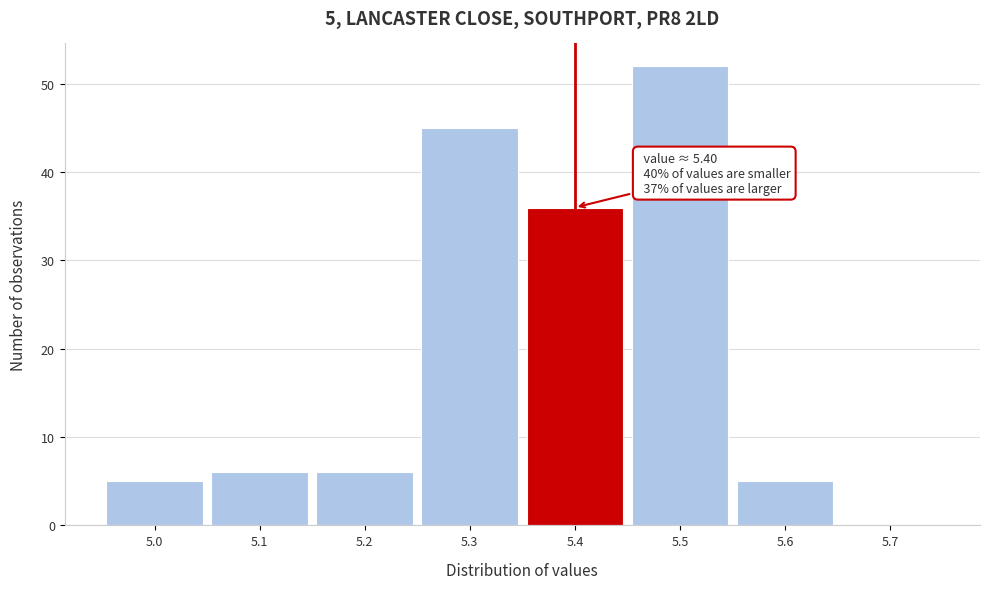

Over which range of the x-axis is the bar tallest?

5.45 to 5.55